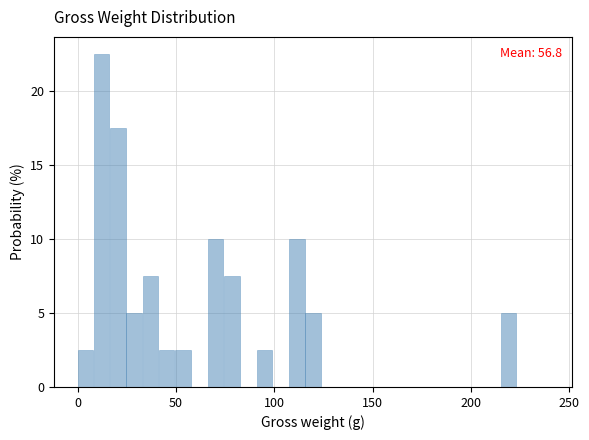

Read against the x-axis, roughly where is the centre of the tallest bar?

10